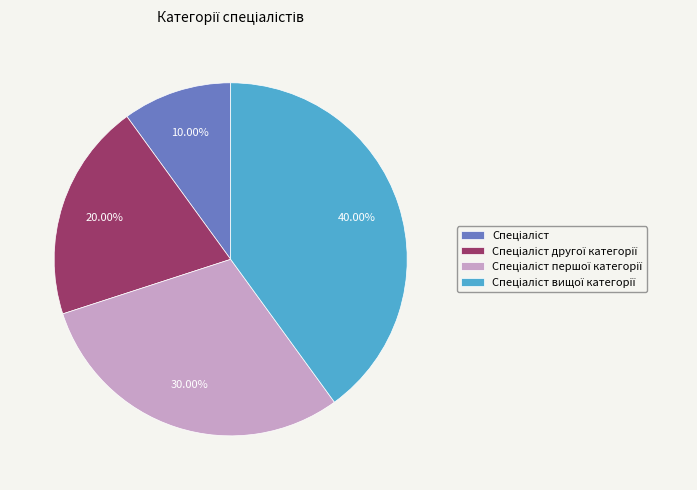

Is there any slice that represents more than half of the pie?

No